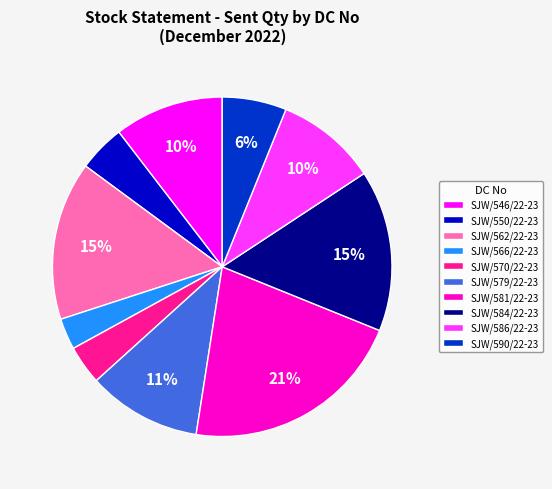

What is the ratio of the value at SJW/562/22-23 to the value at SJW/579/22-23?

1.4